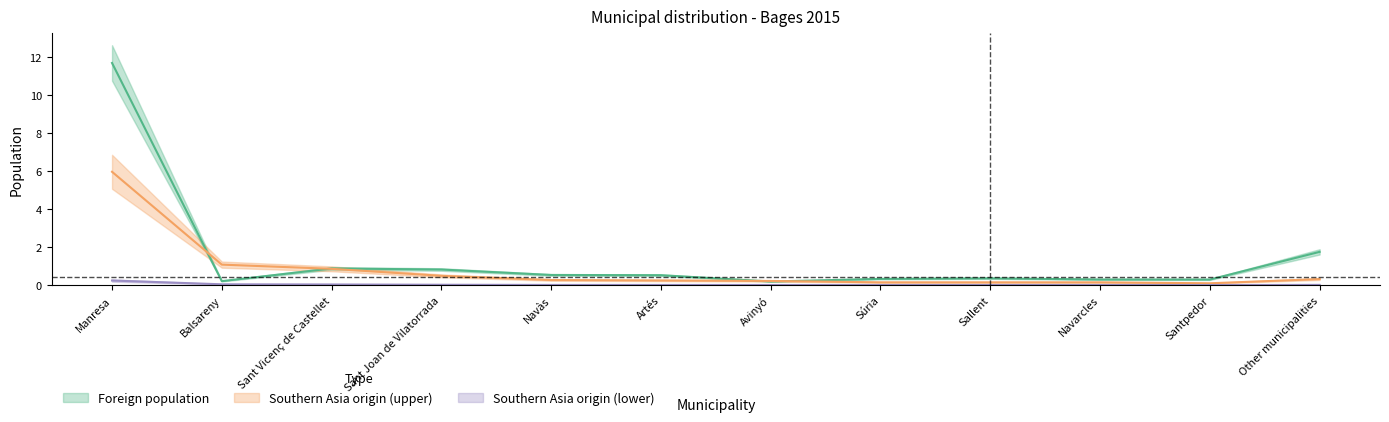

List the labels in order of Foreign population value, largest first.

Manresa, Other municipalities, Sant Vicenç de Castellet, Sant Joan de Vilatorrada, Navàs, Artés, Sallent, Súria, Navarcles, Santpedor, Balsareny, Avinyó